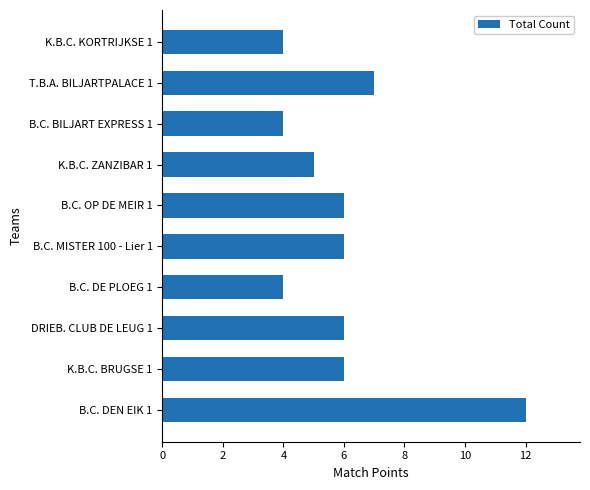

Does the chart contain stacked bars?

No